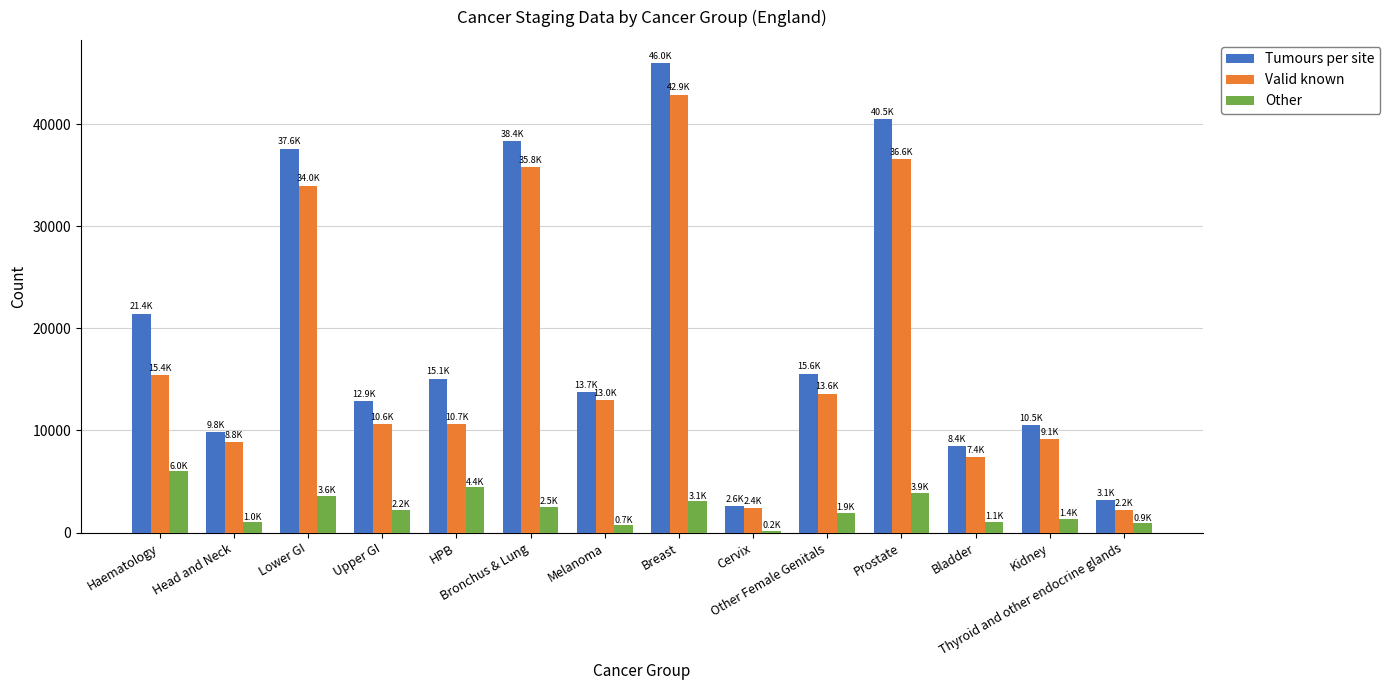

What is the label of the 8th bar from the left?

Breast